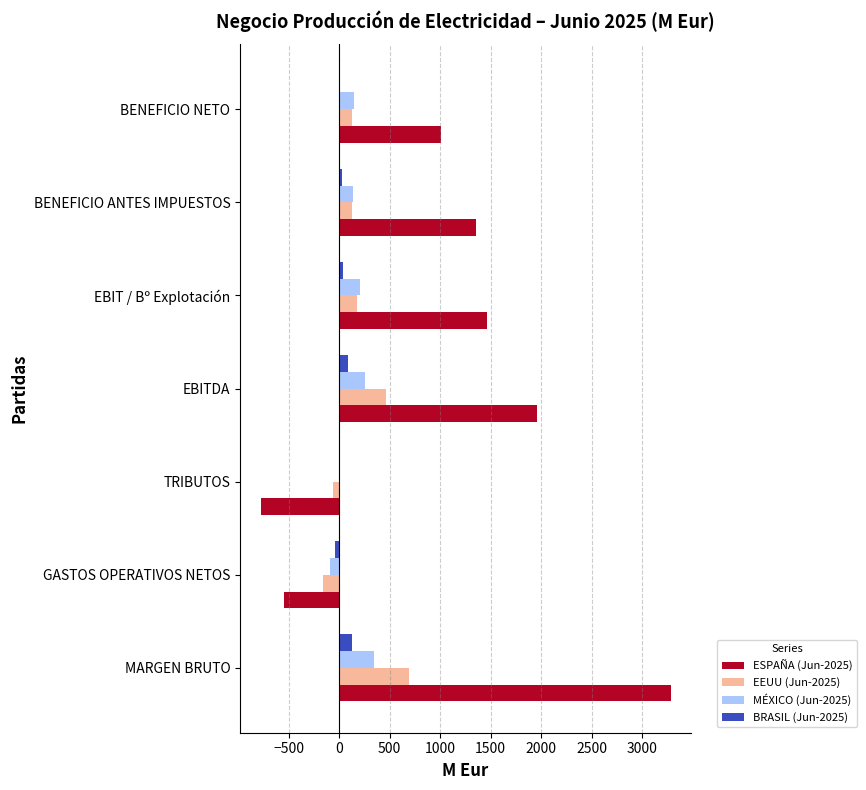

Which category has the highest value across all series?

MARGEN BRUTO